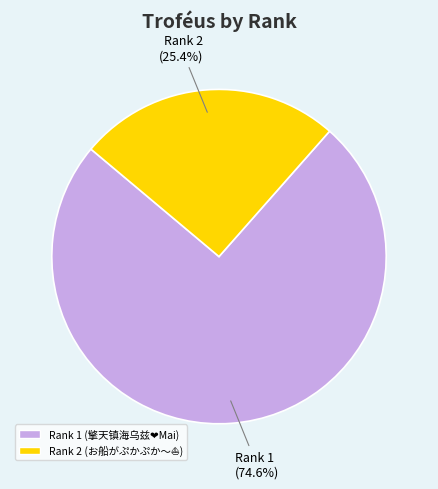

Which has a higher value, Rank 2 or Rank 1?

Rank 1